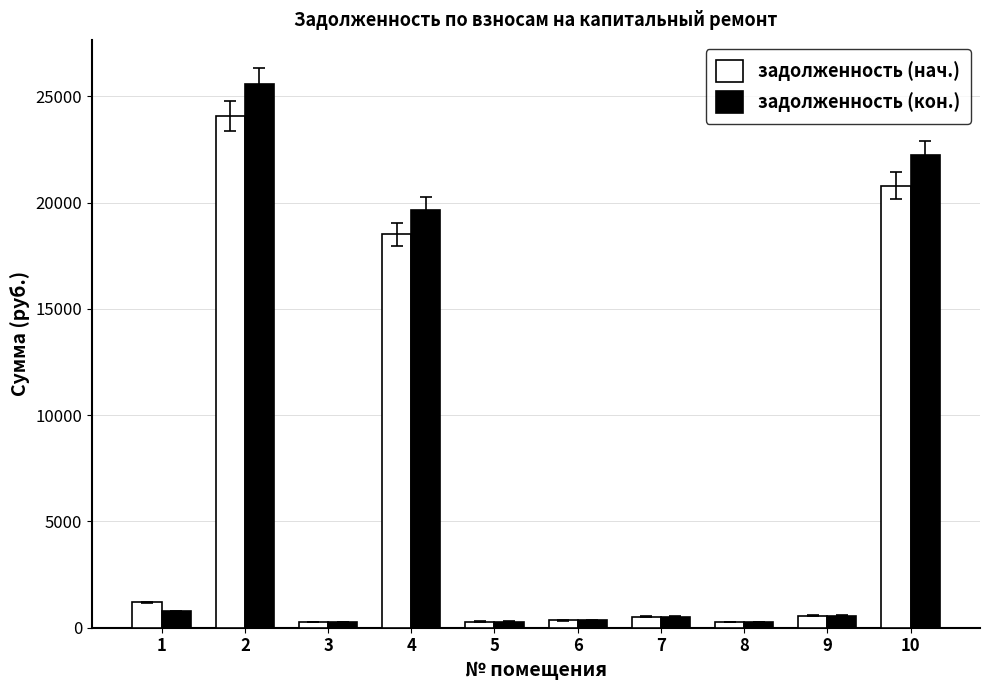

Where is задолженность (нач.) nearest to the value 12169?

4